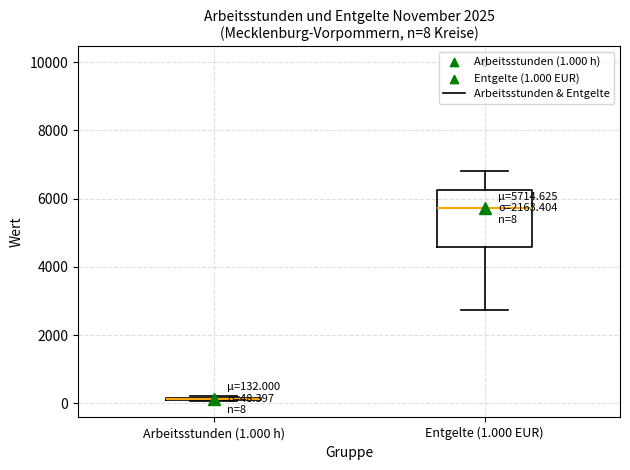

Comparing the boxes themselves (not the whiskers), which one is the tallest?

Entgelte (1.000 EUR)